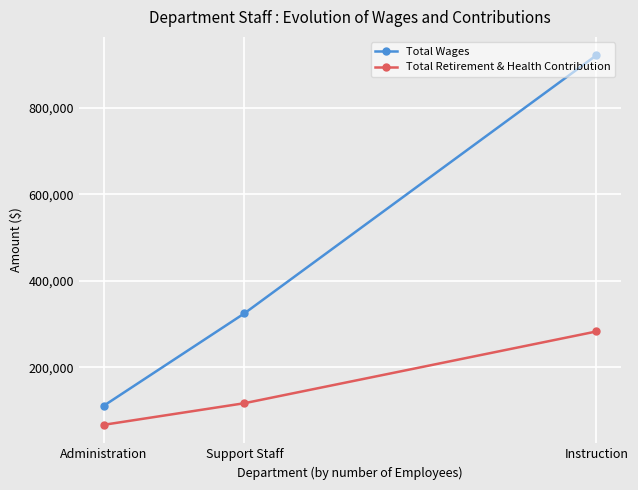

Is the value of Total Wages at Instruction greater than the value of Total Retirement & Health Contribution at Instruction?

Yes